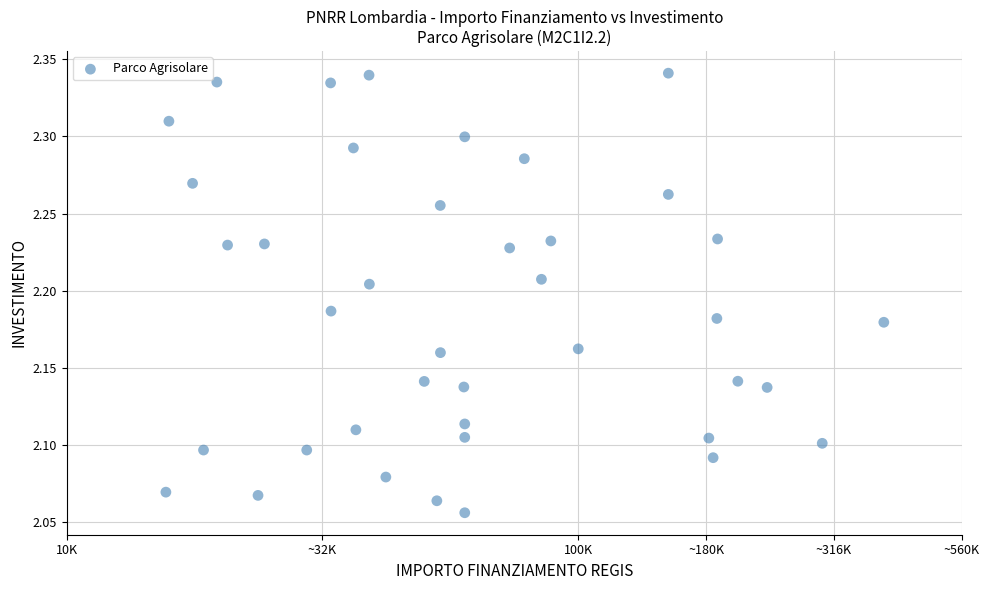

What is the range of Y values (max minus min)?

0.3